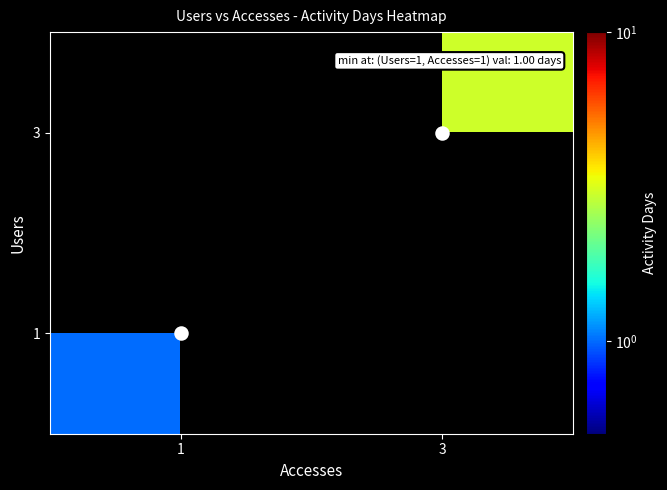

At which category does the chart reach its peak across all series?

3